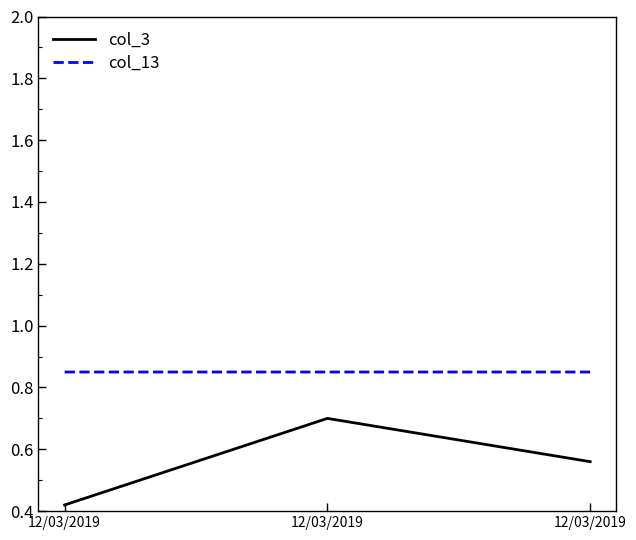

What are all the series names shown in the legend?

col_3, col_13